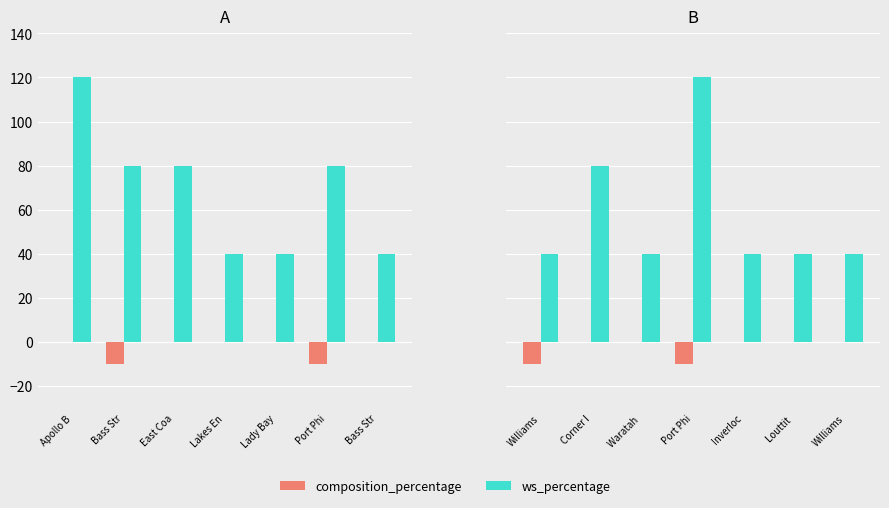

Is it true that ws_percentage equals 32 at Port Phi?

False